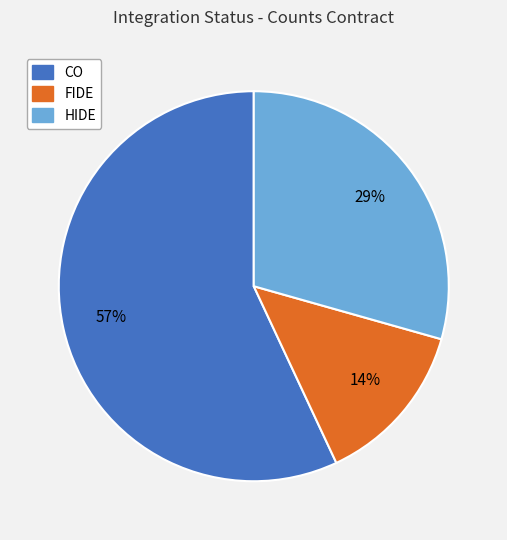

How many slices are in this pie chart?

3